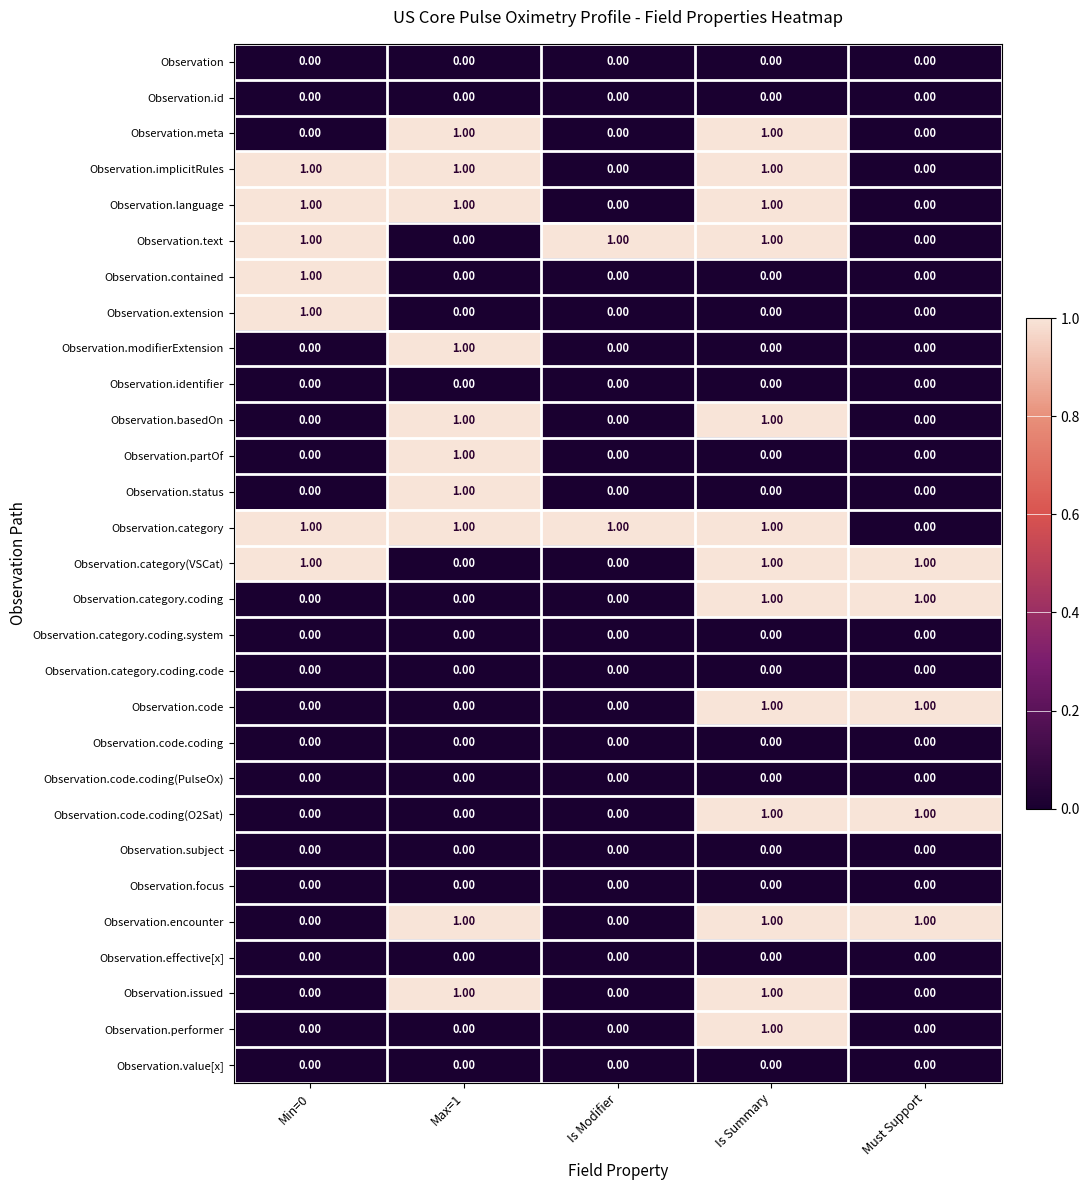

What is the total value across all series at Min=0?

7